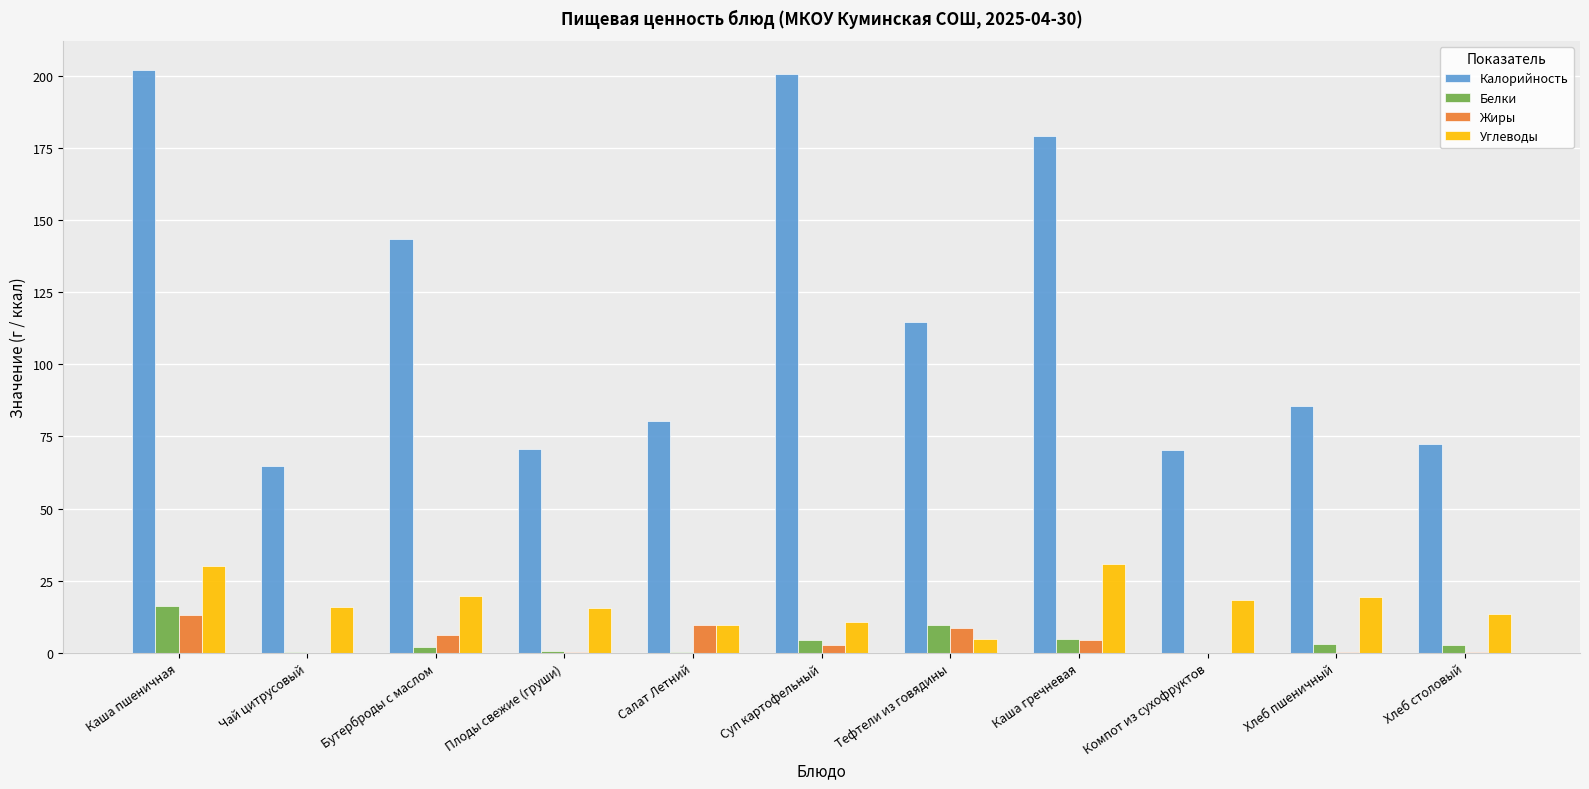

Which series changed the most between Чай цитрусовый and Каша гречневая?

Калорийность